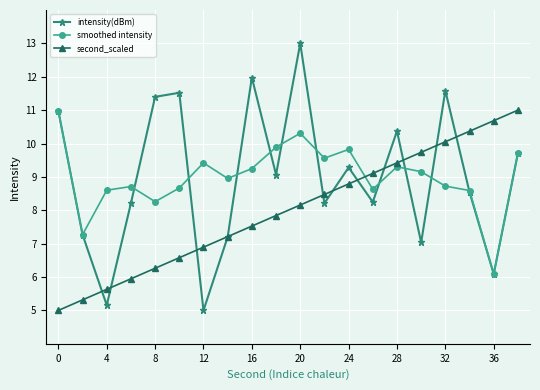

True or false: intensity(dBm) has more than 0 interior local peaks.

True